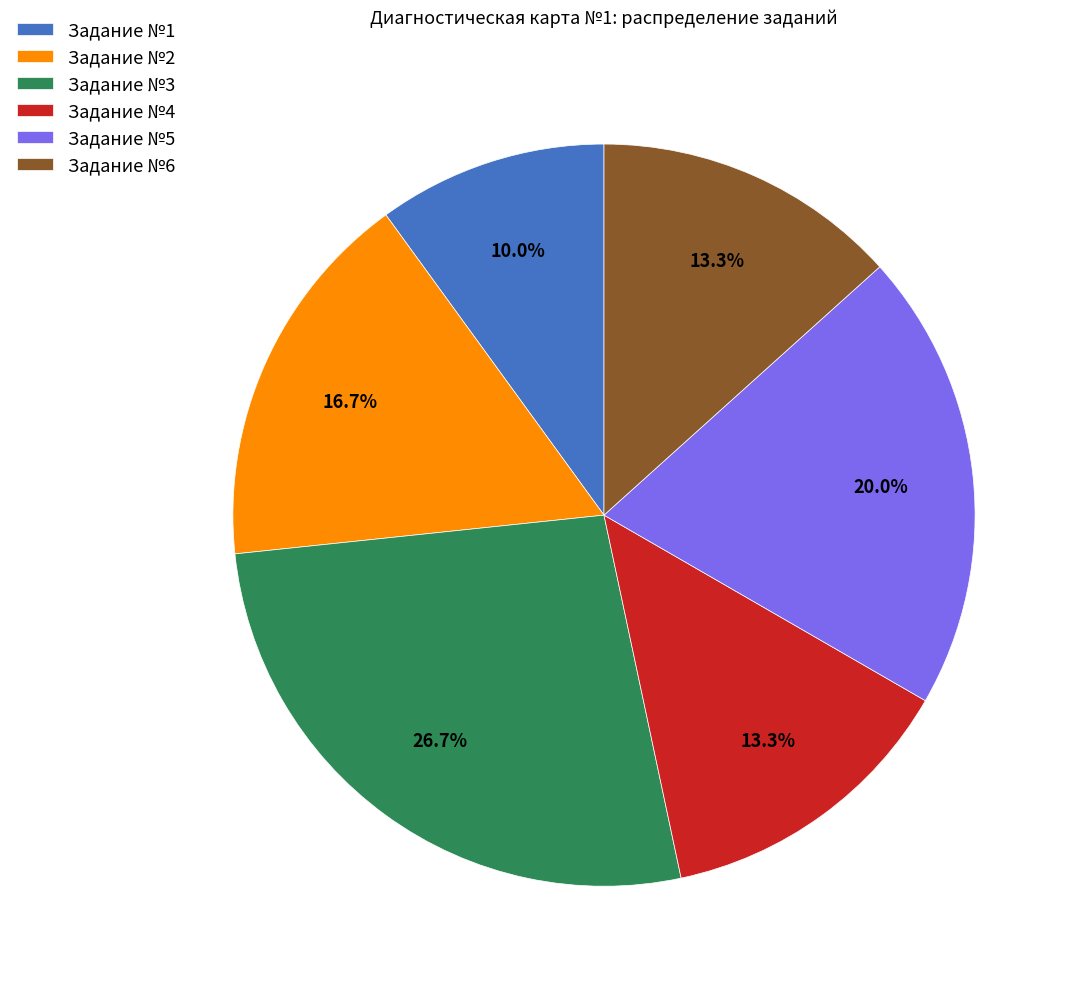

What is the smallest slice in the pie chart?

Задание №1